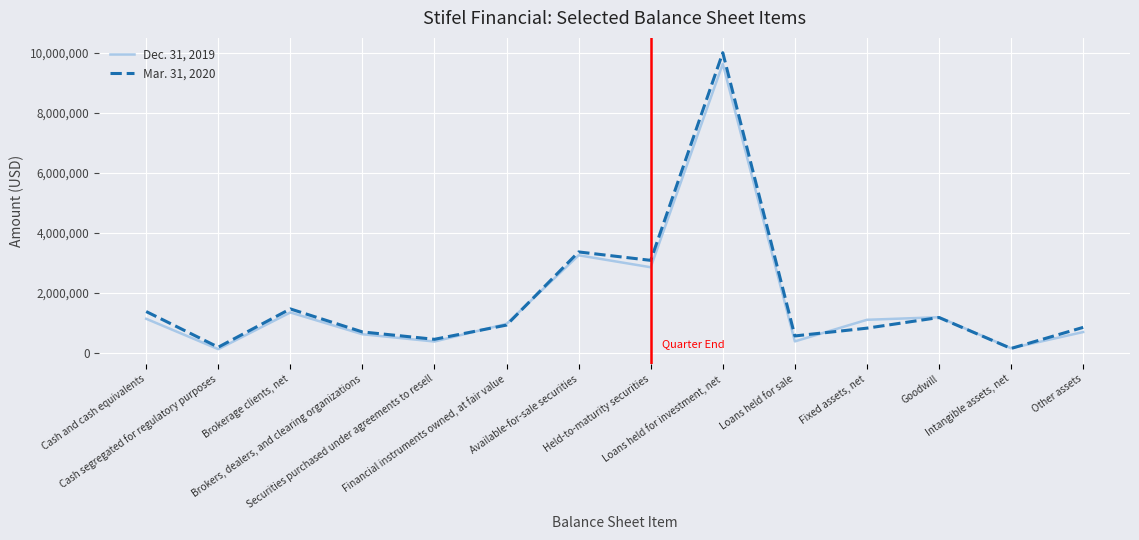

The Dec. 31, 2019 series shows 1194074 at Goodwill. True or false?

True